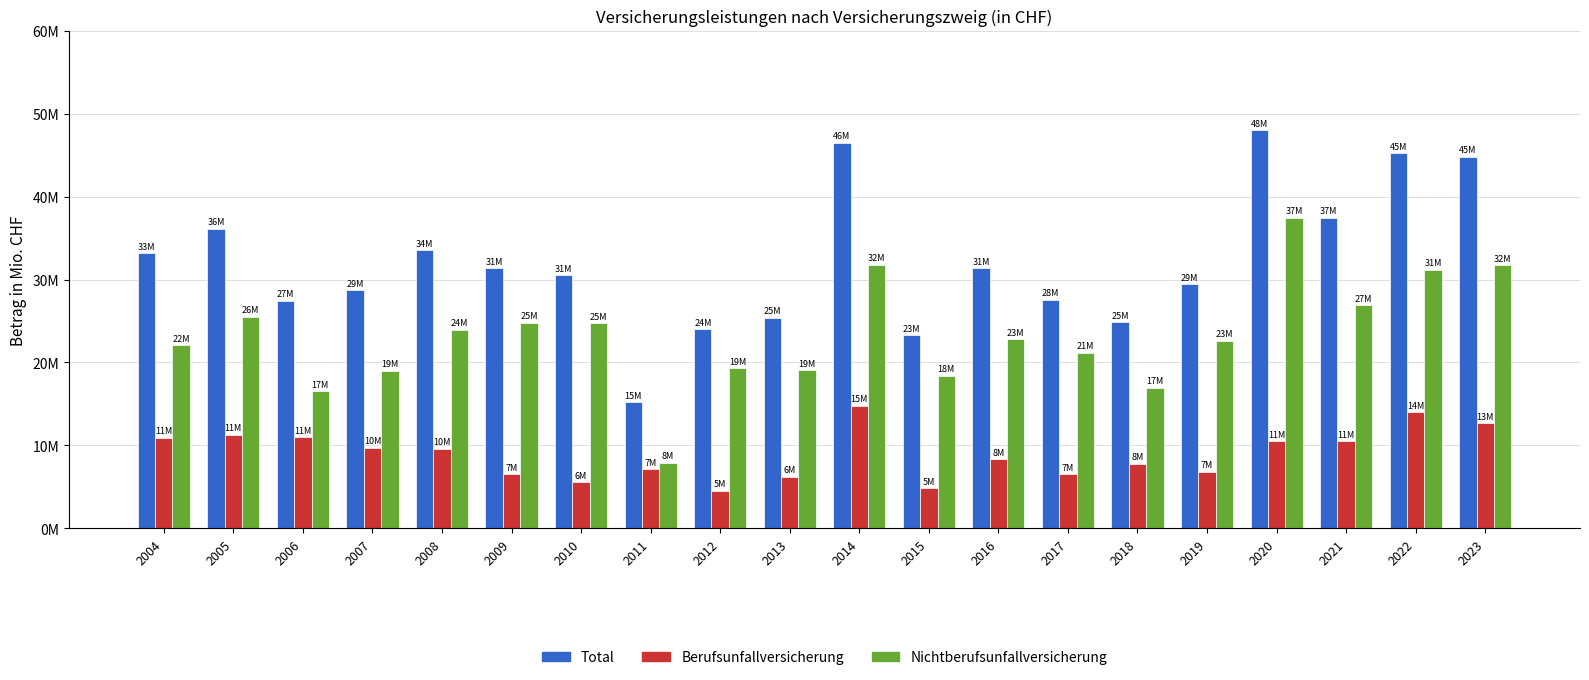

The value of Nichtberufsunfallversicherung at 2016 is 22.8. True or false?

True